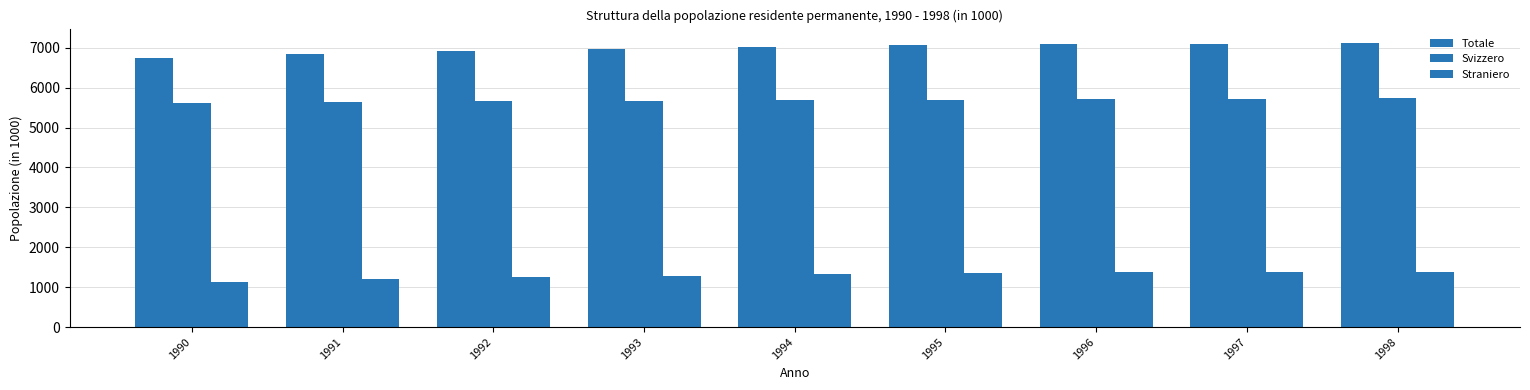

How many bars are there in total?

27